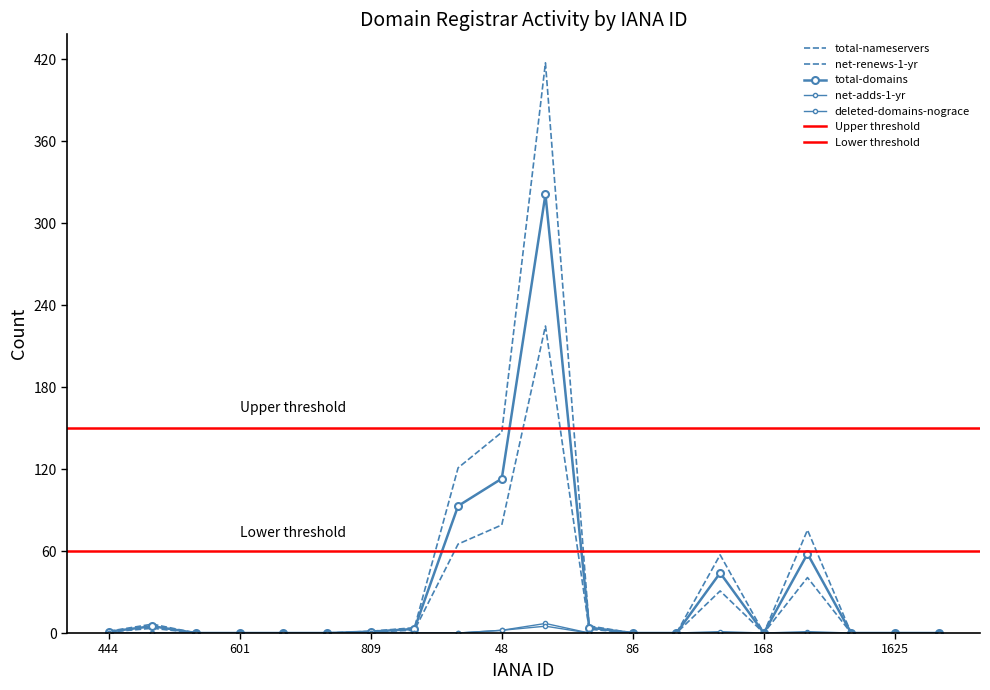

The value of total-domains at 69 is 127.4. True or false?

False